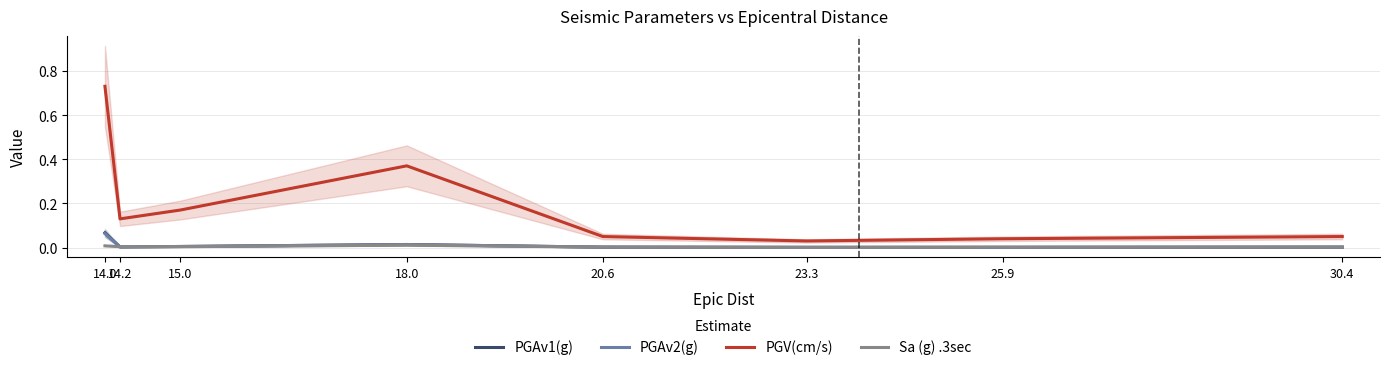

True or false: PGV(cm/s) and PGAv2(g) intersect in this chart.

False